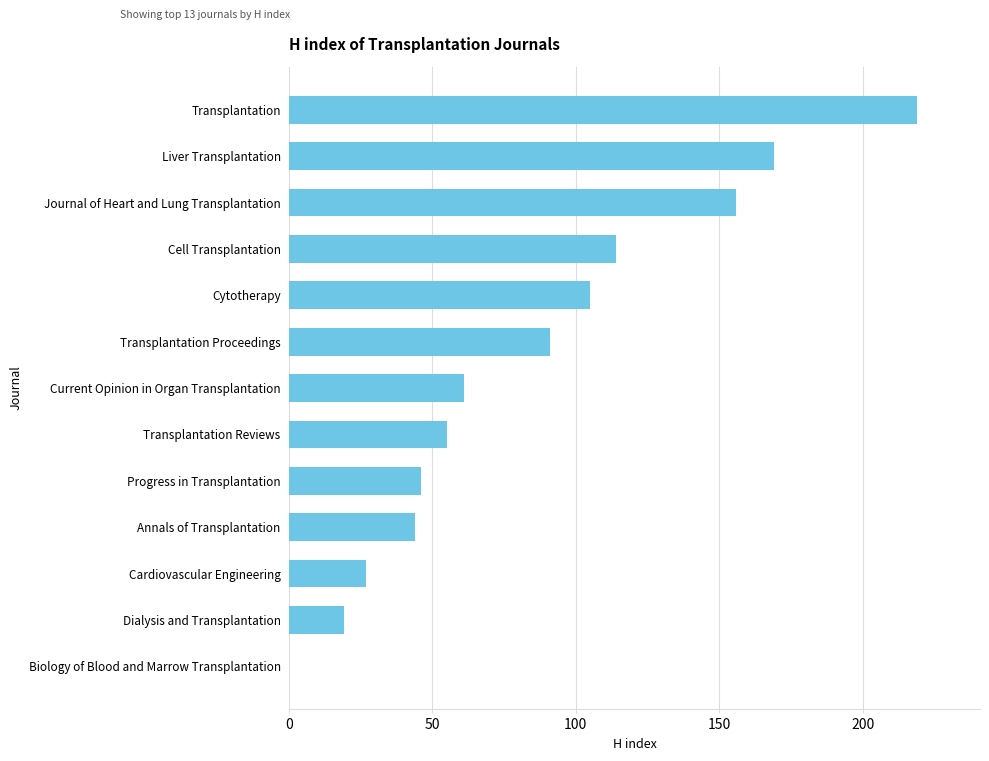

What is the sum of all values?

1106